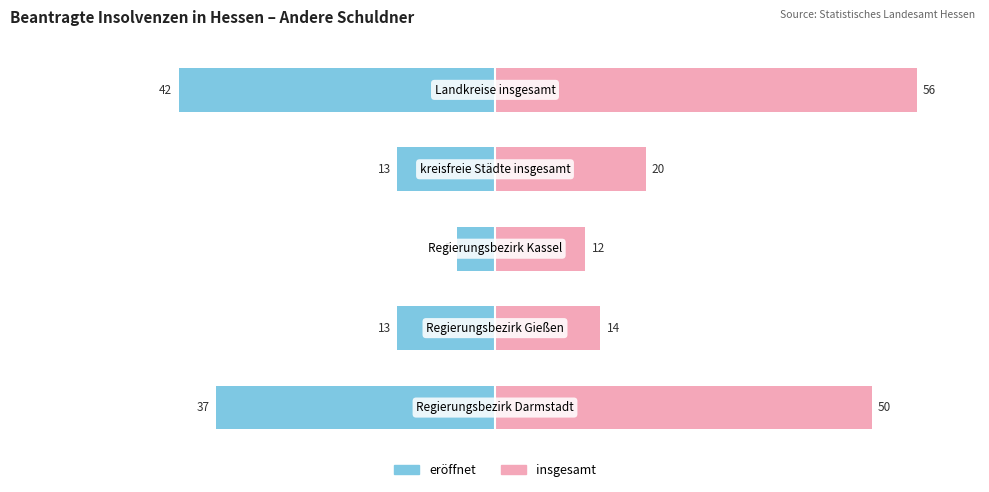

Rank the categories by eröffnet value from lowest to highest.

4, 0, 1, 3, 2